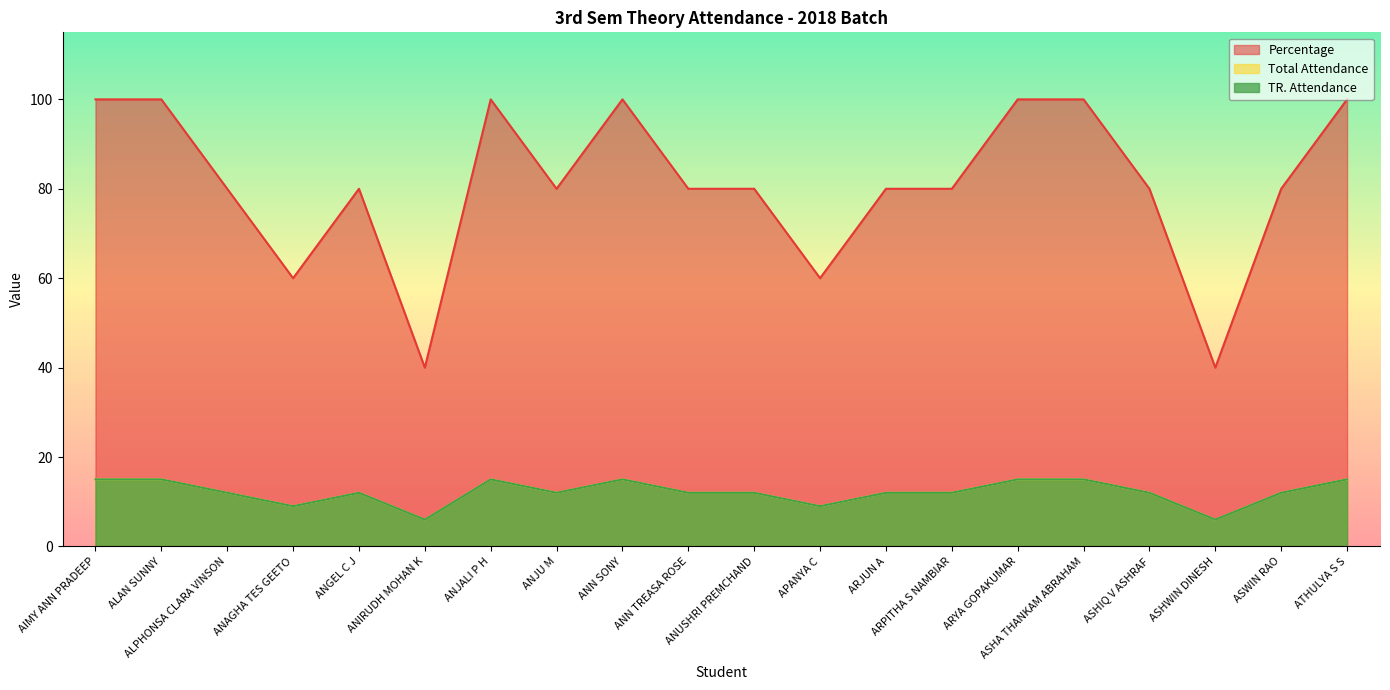

What is the label of the 15th point from the left?

ARYA GOPAKUMAR